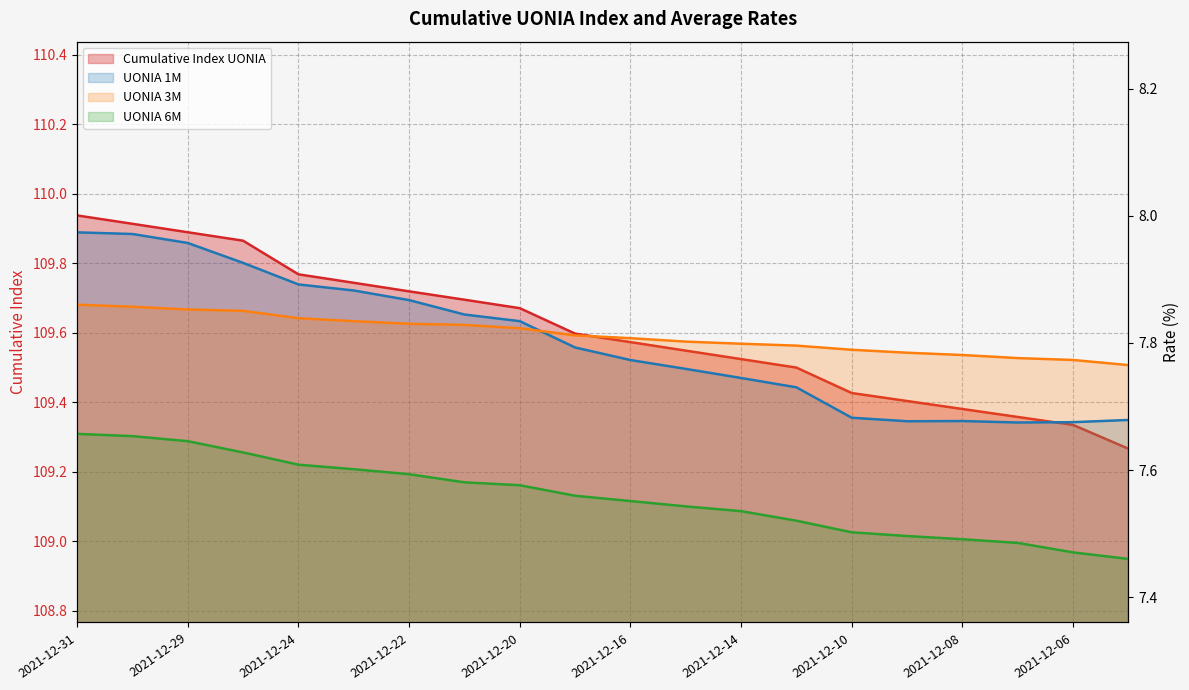

What is the difference between the highest and lowest values at 2021-12-24?

102.2